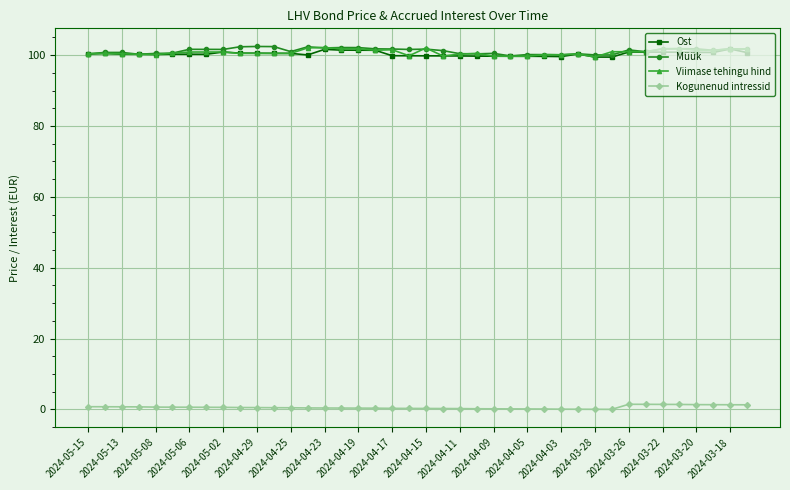

True or false: Kogunenud intressid and Viimase tehingu hind intersect in this chart.

False